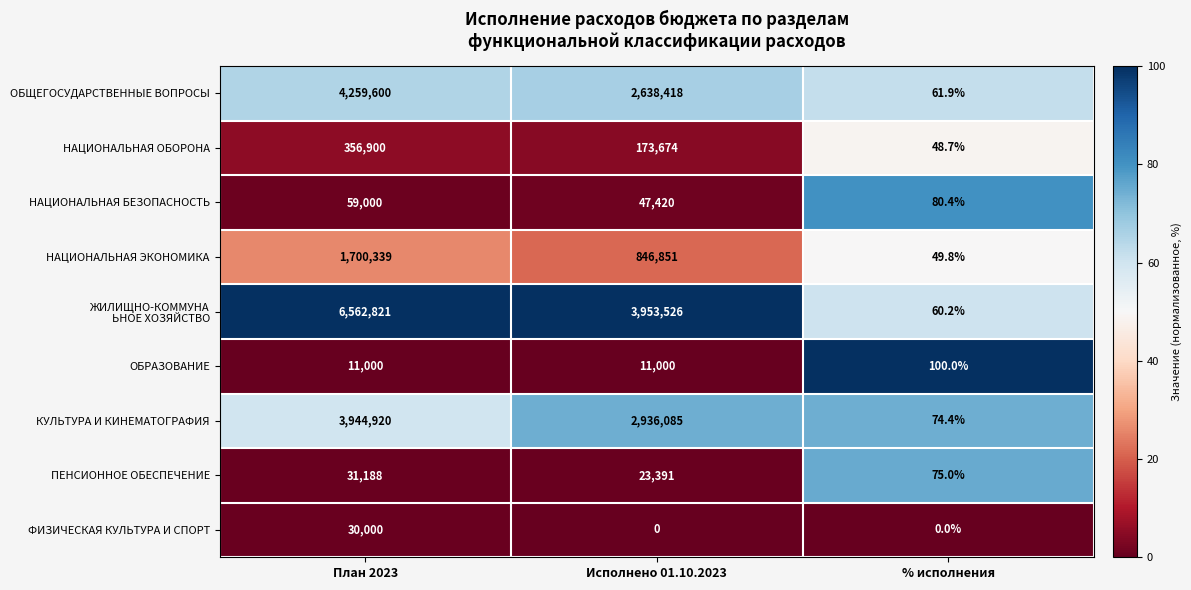

How many series are shown in this chart?

9